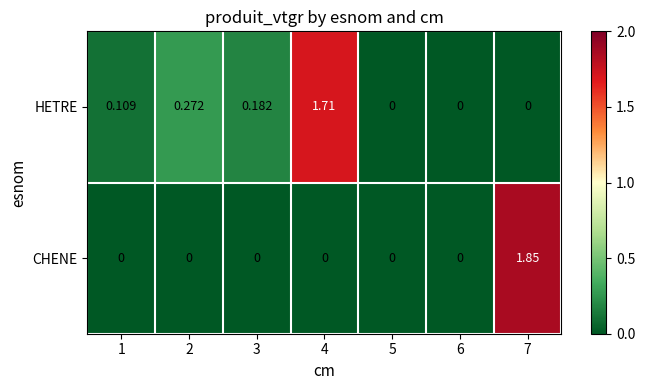

Between 1 and 6, which series saw the biggest shift?

HETRE